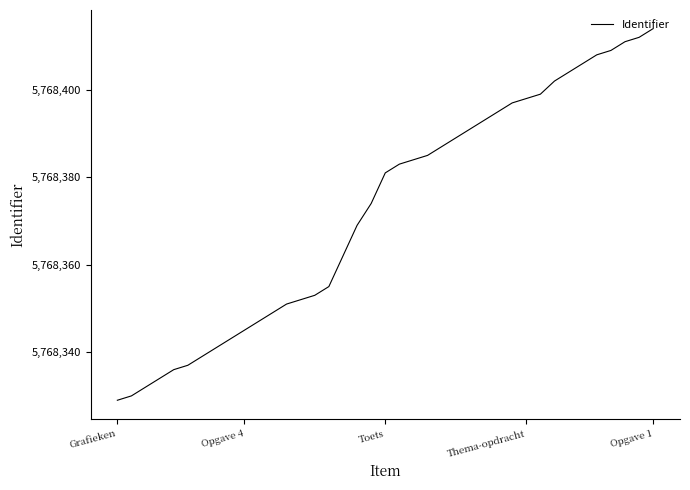

What is the sum of all values?

224966526